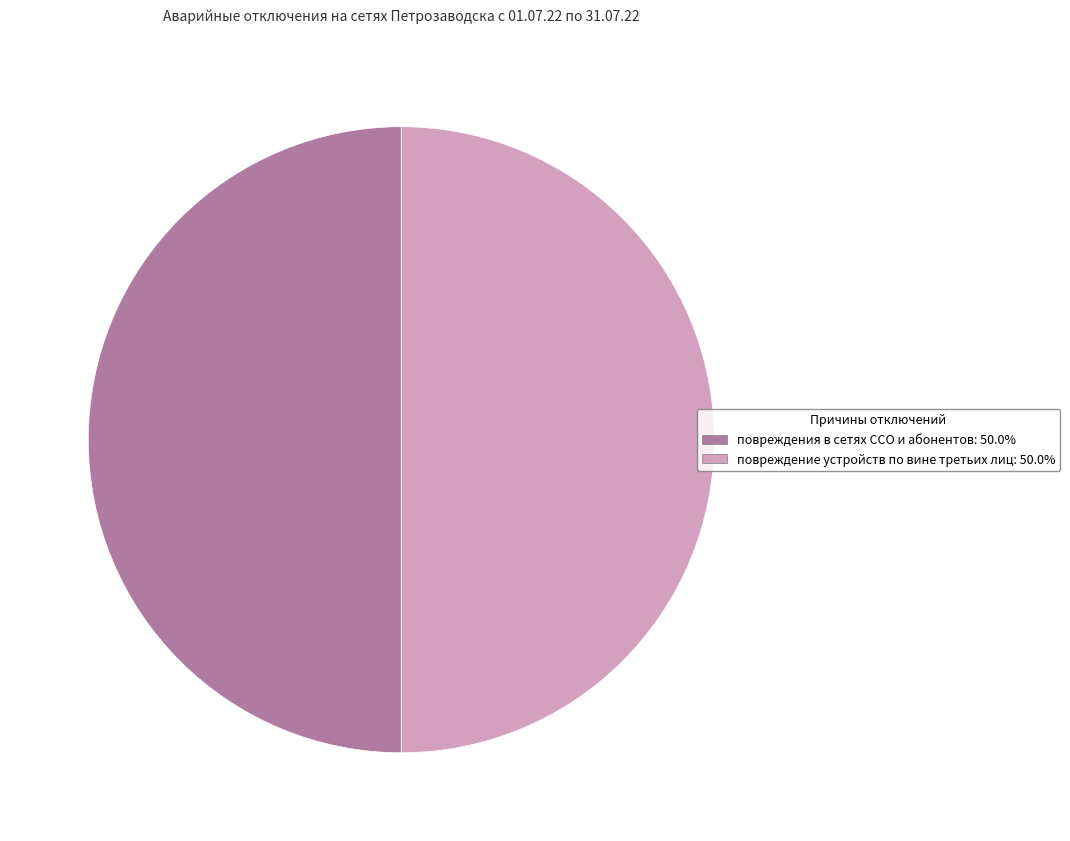

How many slices are in this pie chart?

2